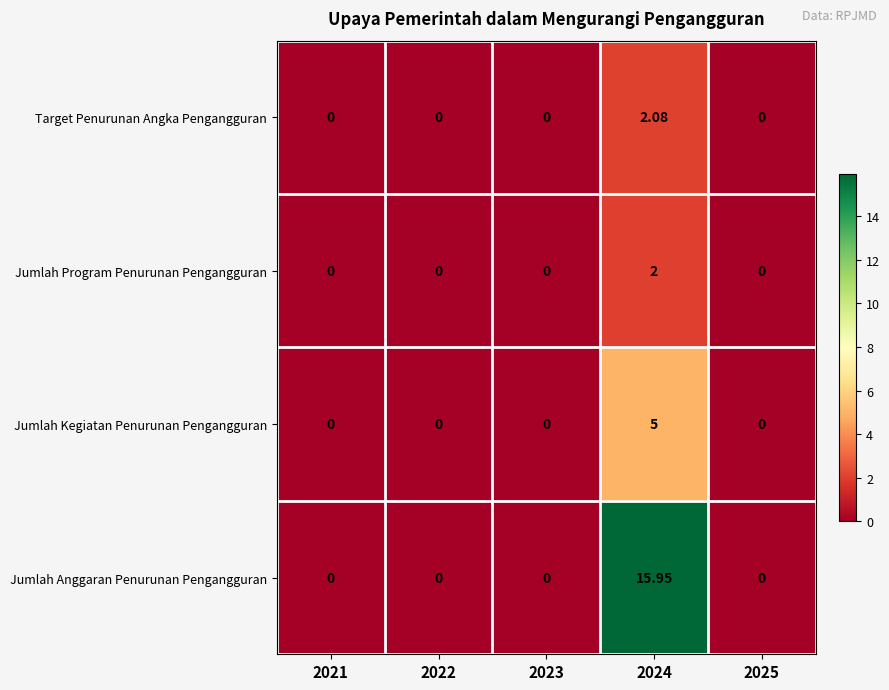

Which series has the largest range (max minus min)?

Jumlah Anggaran Penurunan Pengangguran